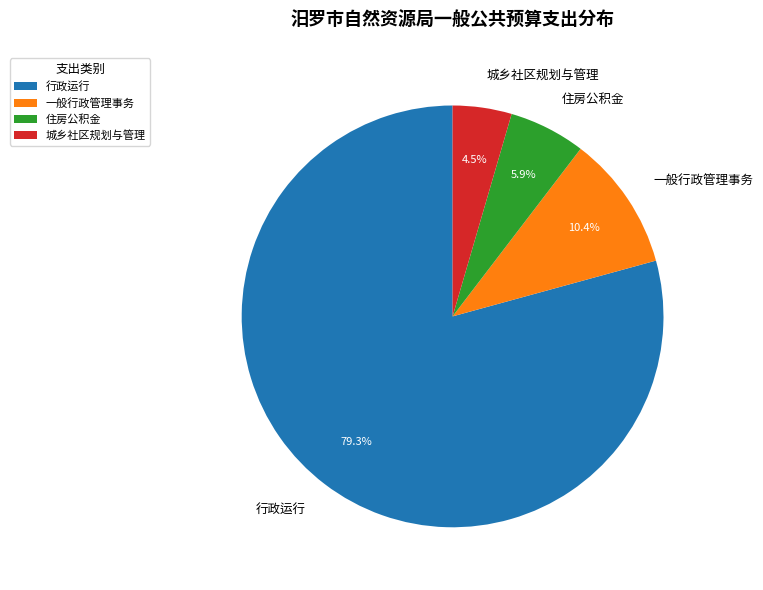

Between 行政运行 and 一般行政管理事务, which is larger?

行政运行